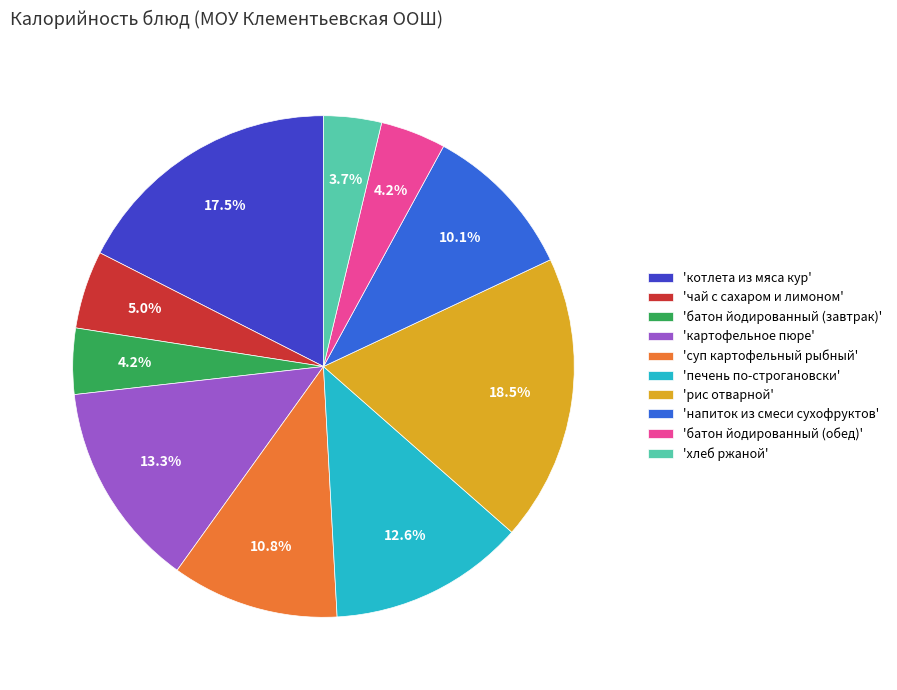

What is the ratio of the value at 'суп картофельный рыбный' to the value at 'картофельное пюре'?

0.8